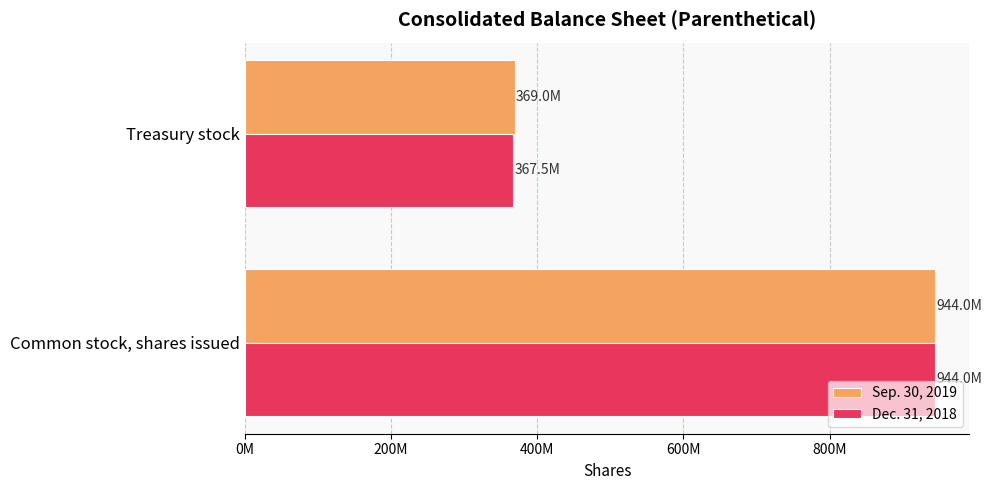

What are all the series names shown in the legend?

Sep. 30, 2019, Dec. 31, 2018